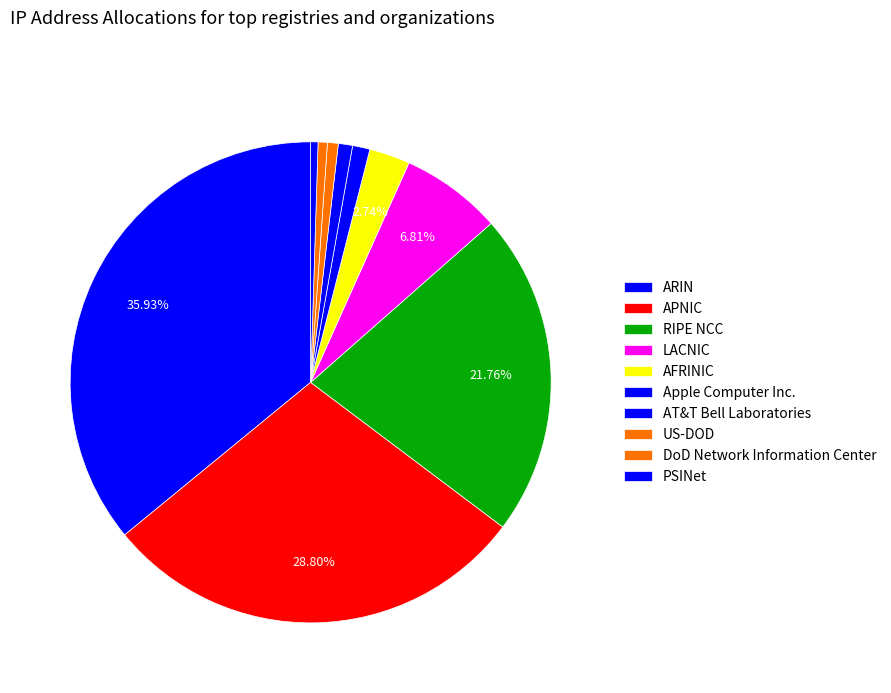

Count the number of slices in the pie.

10